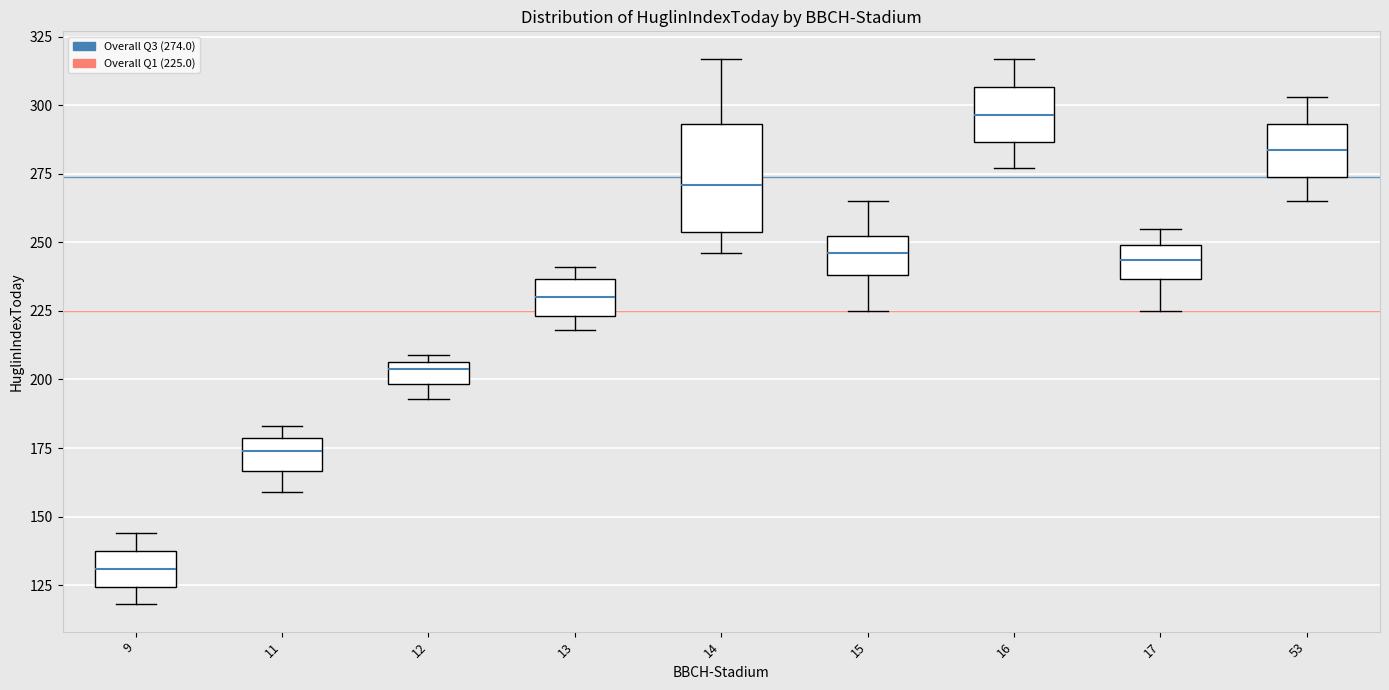

Where does the lower whisker of the box at x = 13 end on the y-axis? The values are not printed on the chart, so give them approximately, as read against the axis.

220